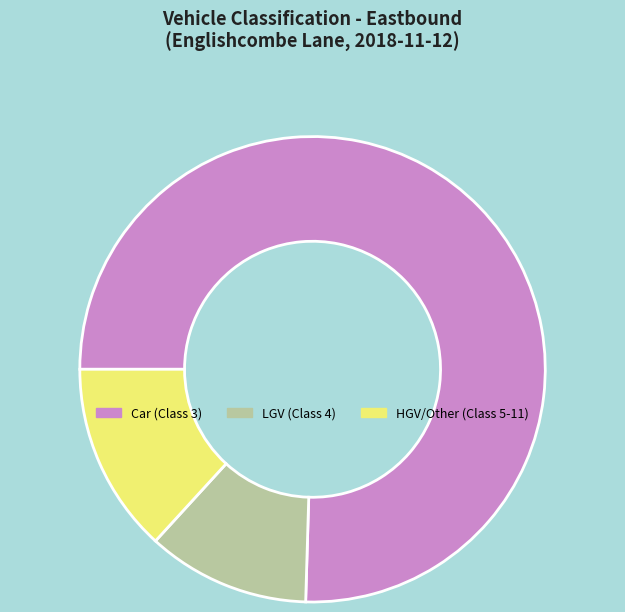

Is the sum of LGV (Class 4) and HGV/Other (Class 5-11) greater than half?

No